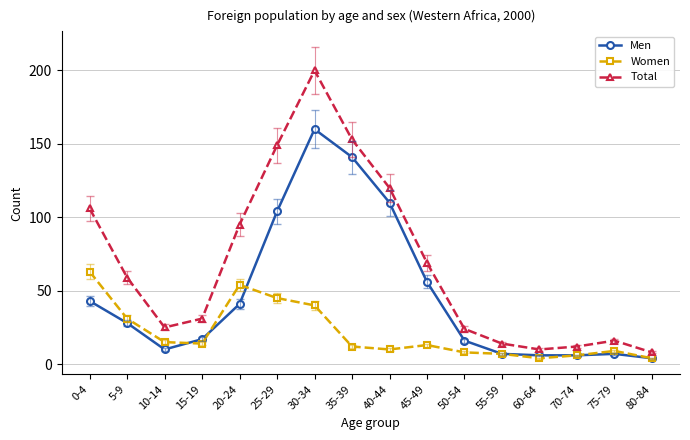

Reading left to right, what are all the values shown in this chart?

Men: 43	28	10	17	41	104	160	141	110	56	16	7	6	6	7	4
Women: 63	31	15	14	54	45	40	12	10	13	8	7	4	6	9	4
Total: 106	59	25	31	95	149	200	153	120	69	24	14	10	12	16	8